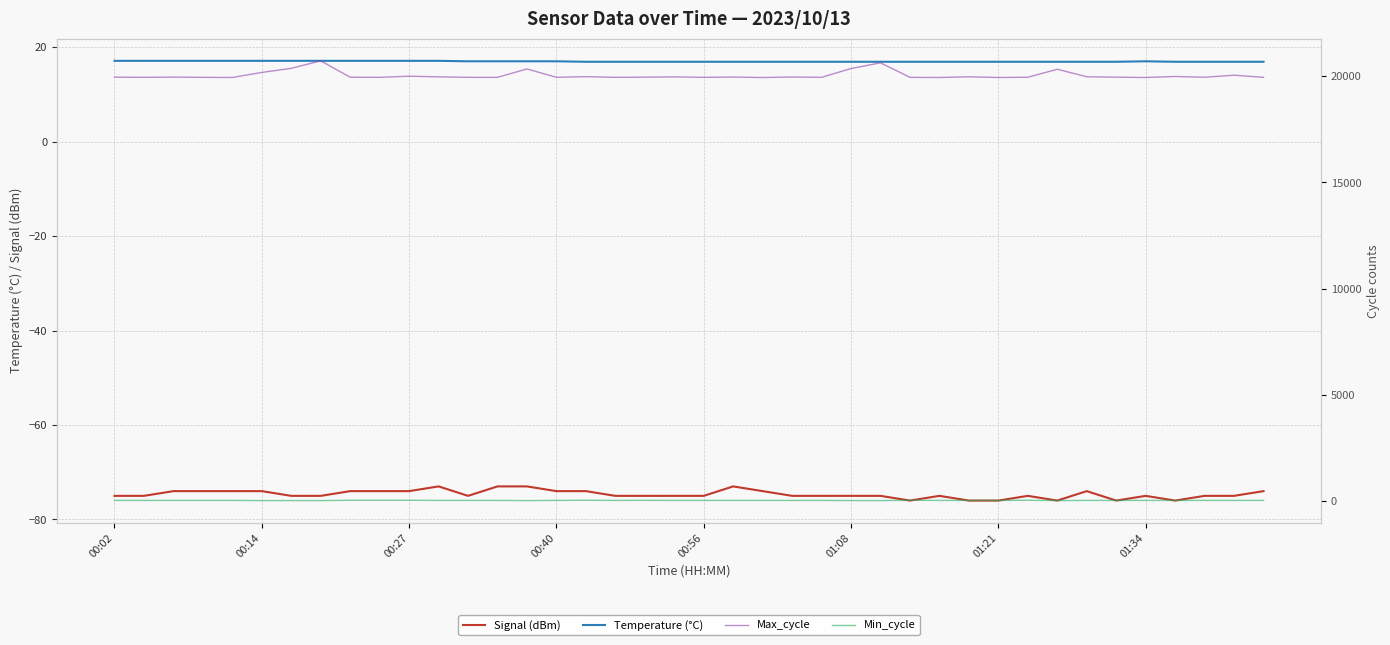

At how many categories does at least one series exceed 1850?

40